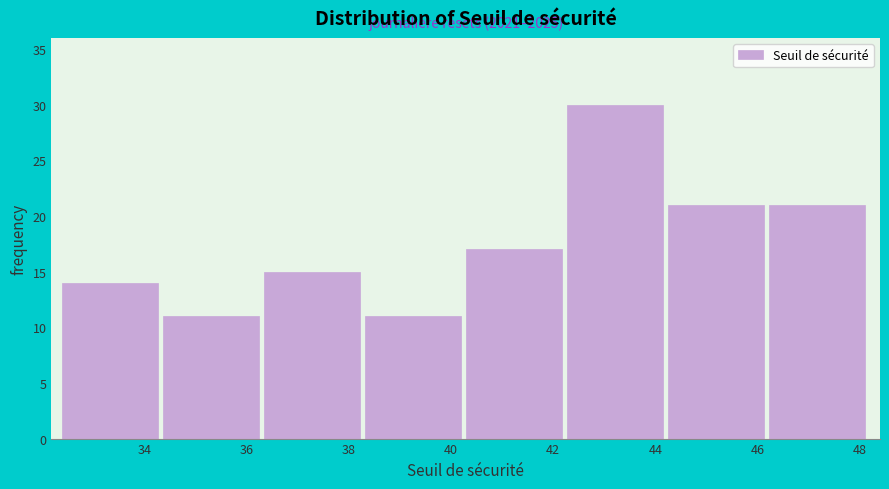

Over which range of the x-axis is the bar tallest?

42.2 to 44.2